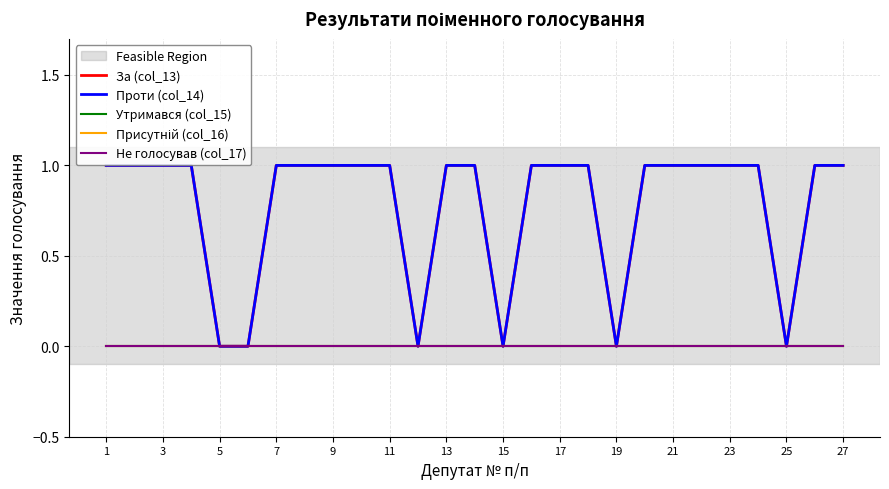

True or false: Проти (col_14) and Не голосував (col_17) cross at least once.

False